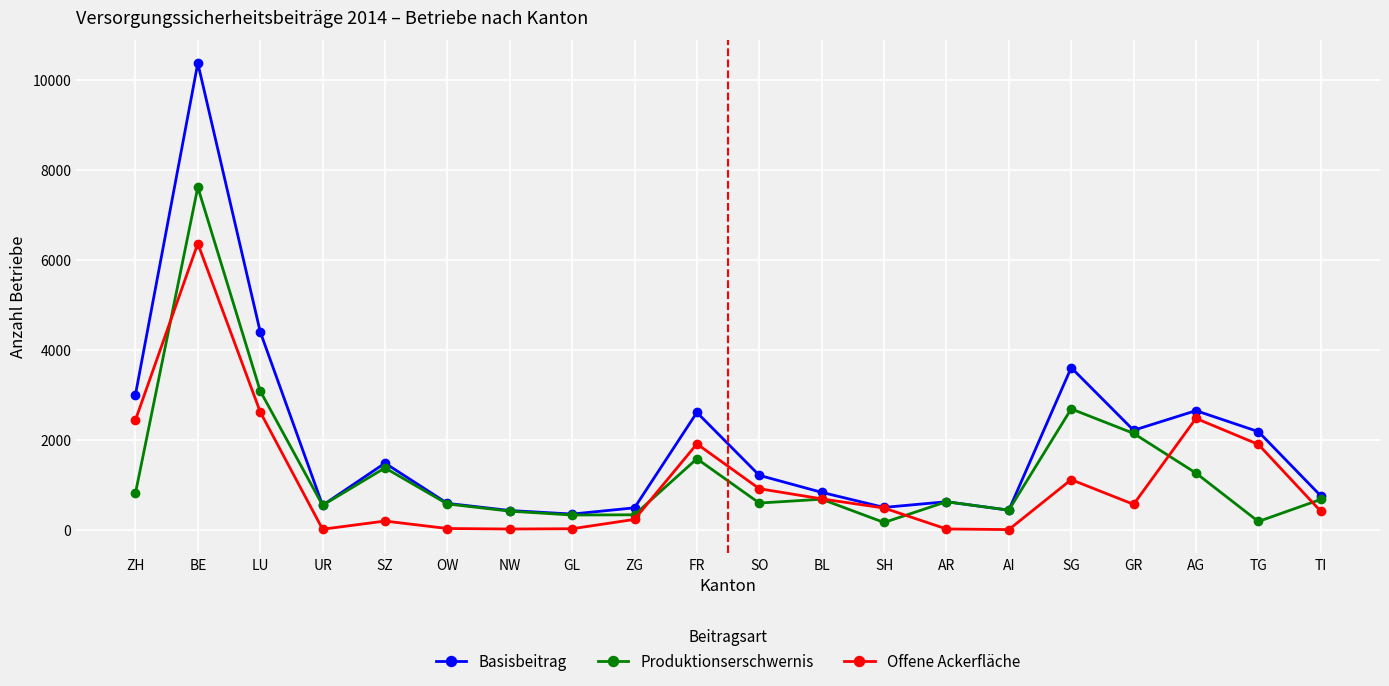

List the series in order of their peak value, lowest first.

Offene Ackerfläche, Produktionserschwernis, Basisbeitrag